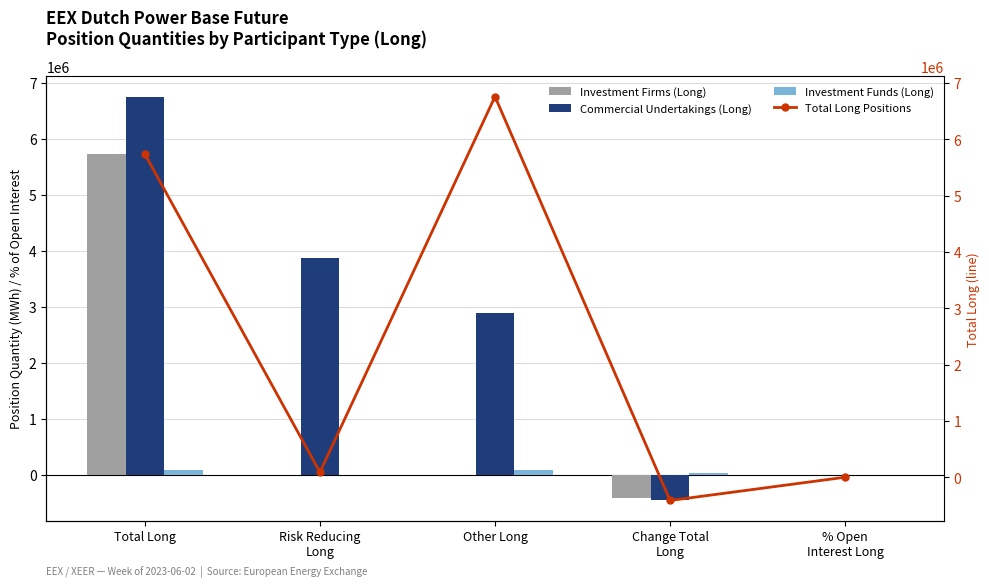

Reading right to left, list all the values displayed in this chart.

Investment Firms (Long): % Open
Interest Long=0.6	Change Total
Long=-413090.0	Other Long=0.0	Risk Reducing
Long=0.0	Total Long=5736935.0
Commercial Undertakings (Long): % Open
Interest Long=42.2	Change Total
Long=-462580.0	Other Long=2893499.0	Risk Reducing
Long=3864272.0	Total Long=6757771.0
Investment Funds (Long): % Open
Interest Long=0.6	Change Total
Long=22824.0	Other Long=89857.0	Risk Reducing
Long=0.0	Total Long=89857.0
Total Long Positions: % Open
Interest Long=0.6	Change Total
Long=-413090.0	Other Long=6757771.0	Risk Reducing
Long=89857.0	Total Long=5736935.0